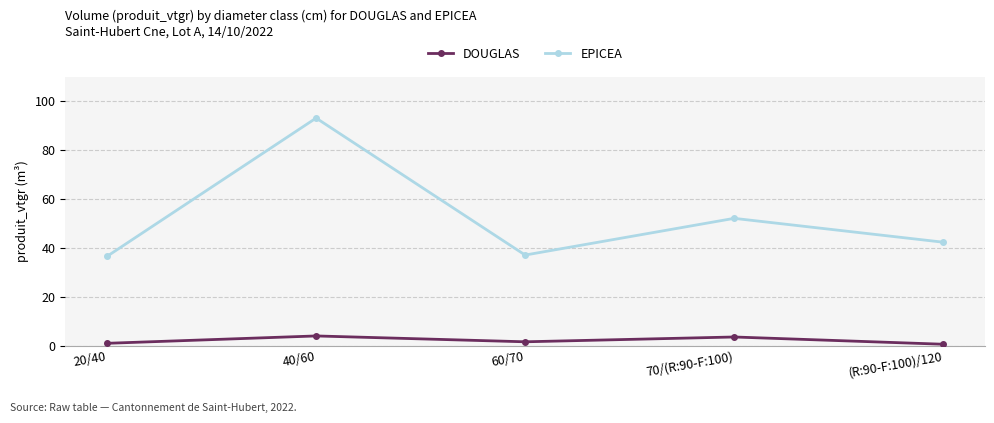

At how many categories does at least one series exceed 13?

5